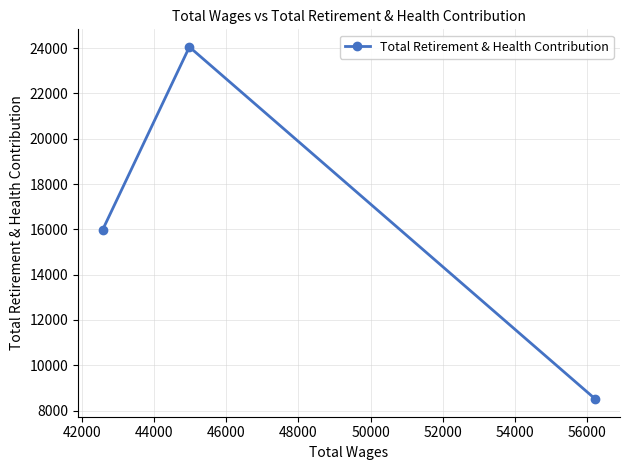

What is the minimum value shown in the chart?

8506